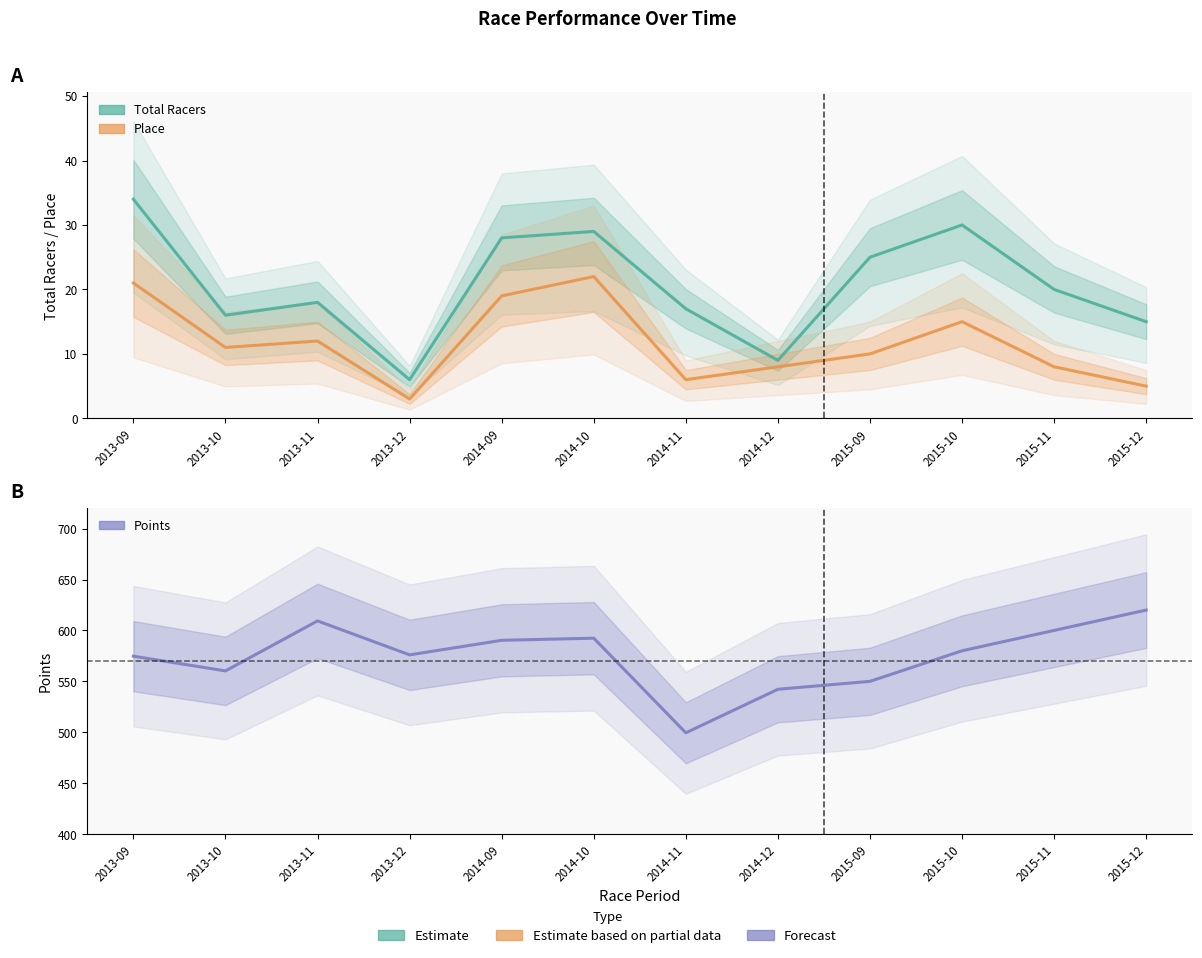

At which category does Points reach its first local peak?

2013-11